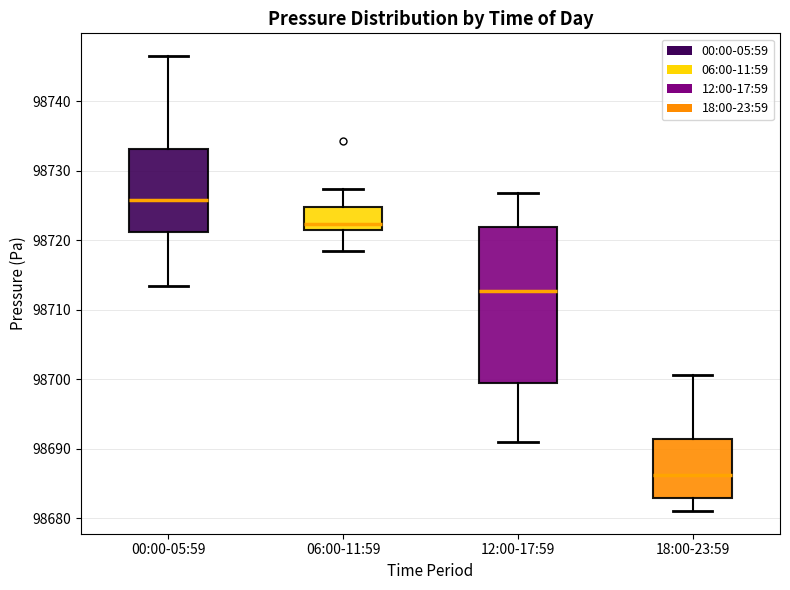

Where is the lower edge of the box for 12:00-17:59 on the y-axis? The values are not printed on the chart, so give them approximately, as read against the axis.

98699